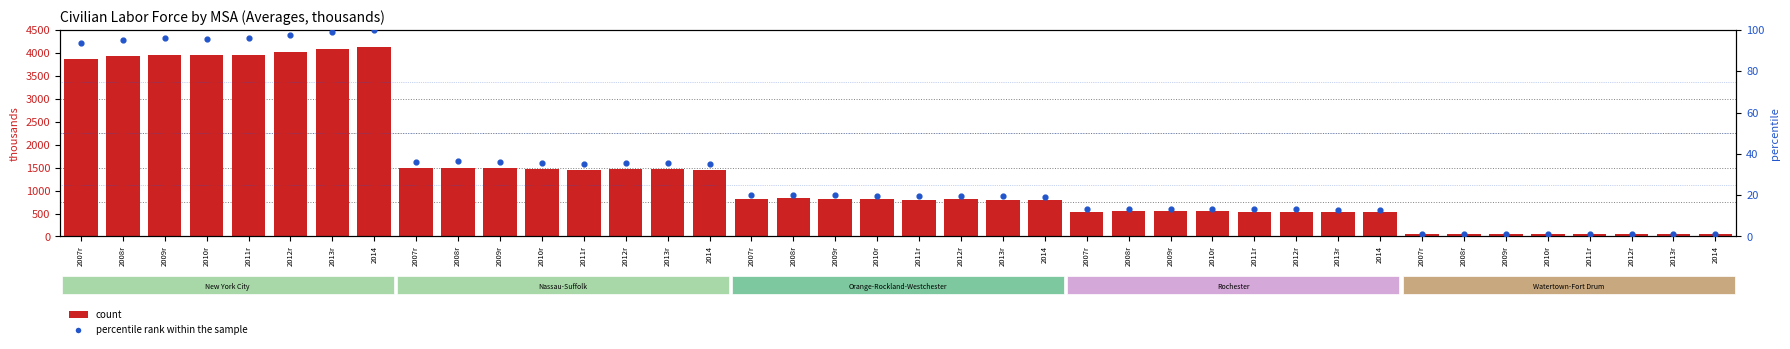

Which has a higher value, 2008r or 2012r?

2012r